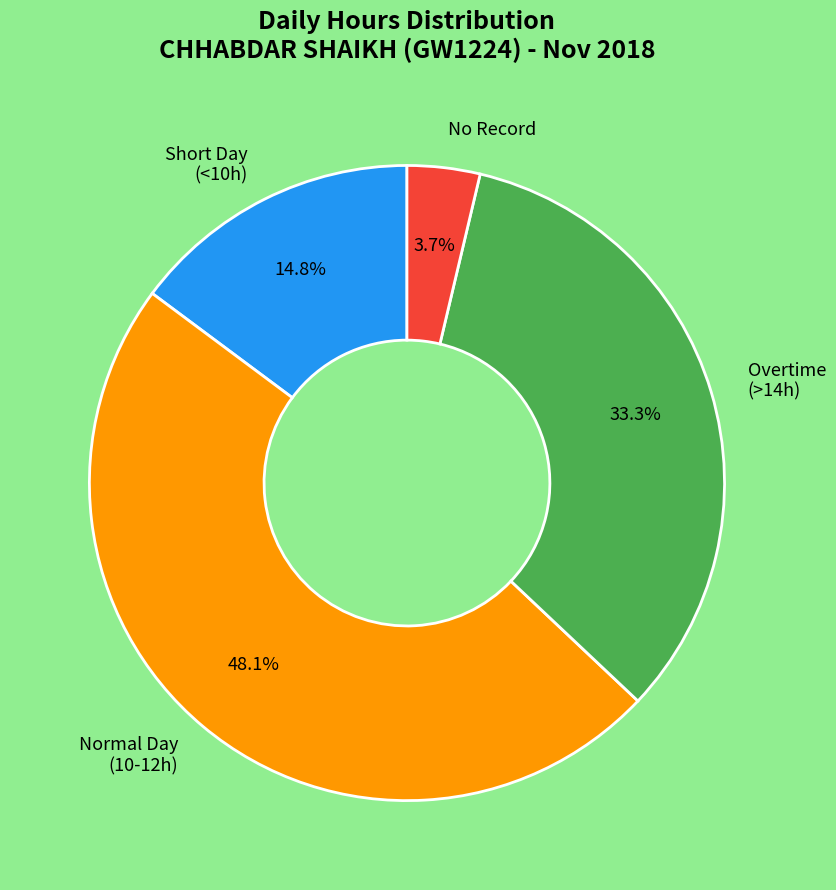

What is the largest slice in the pie chart?

Normal Day (10-12h)